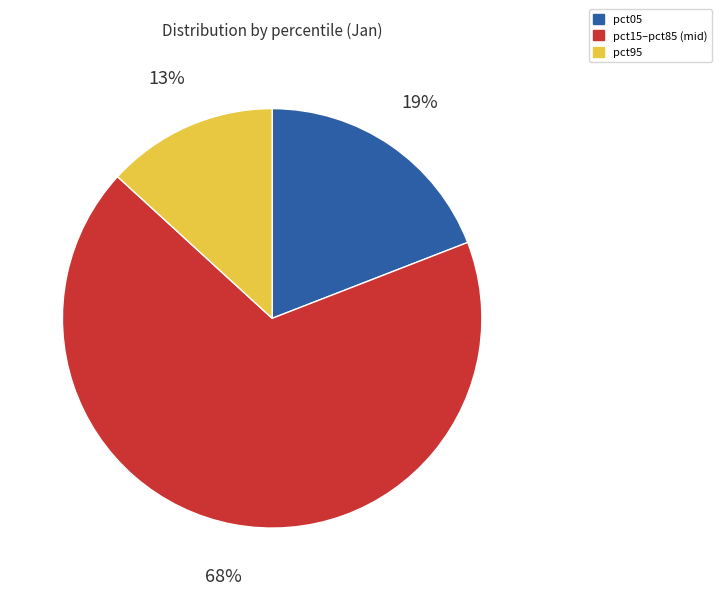

How many slices are in this pie chart?

3